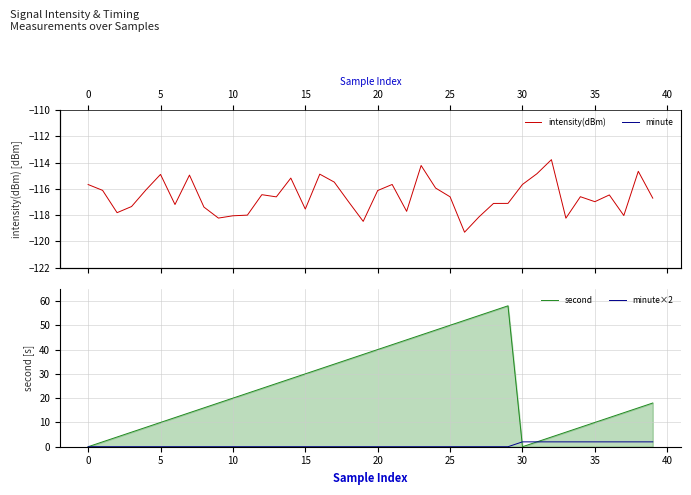

What is the difference between the second highest and minimum values in the minute series?

1.0